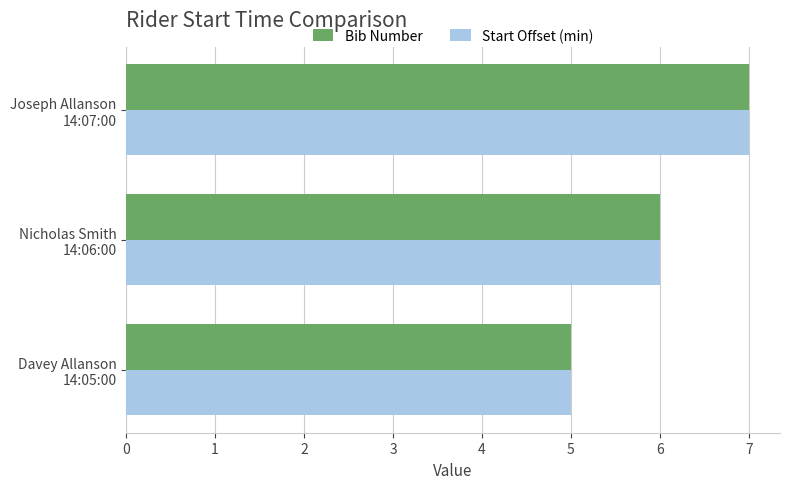

What is the lowest value of the Start Offset (min) series?

5